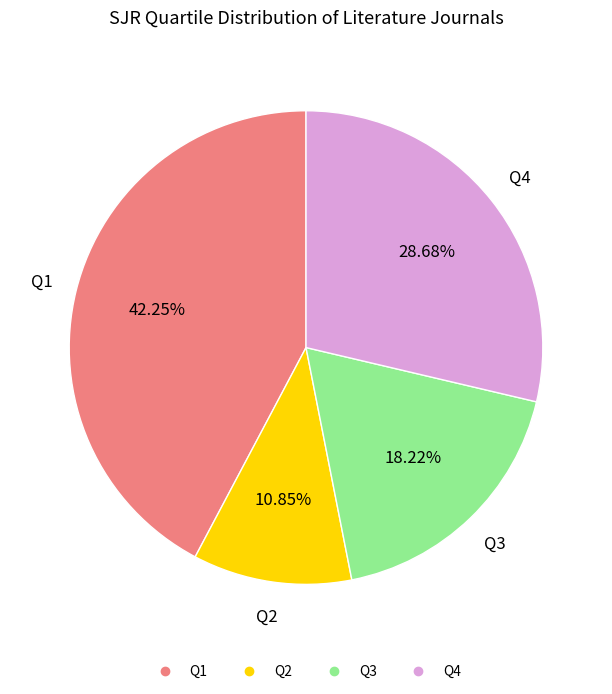

Rank the categories by value from highest to lowest.

Q1, Q4, Q3, Q2